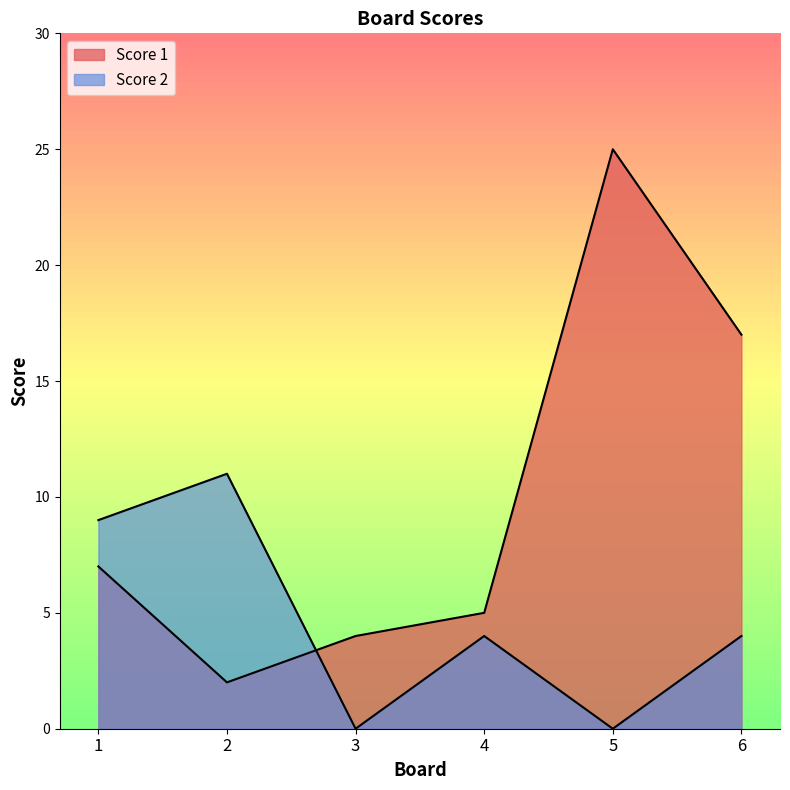

What is the difference between the Score 1 values at 2 and 3?

2